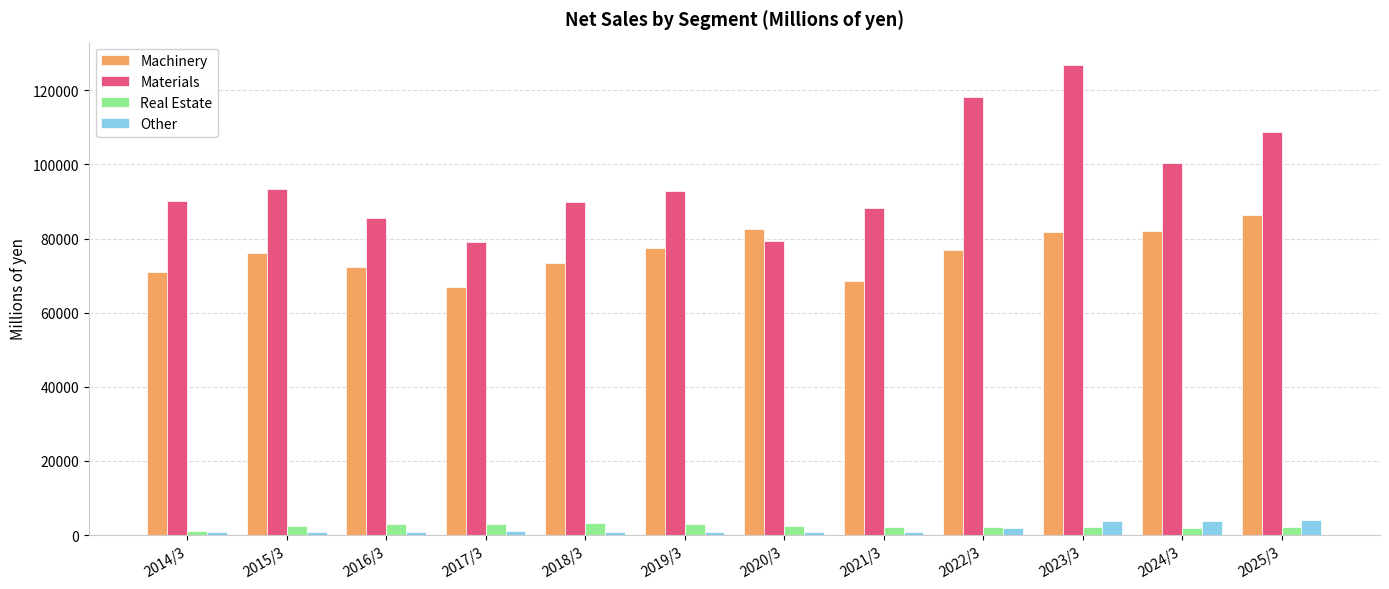

How many data points in Other are less than 916?

6